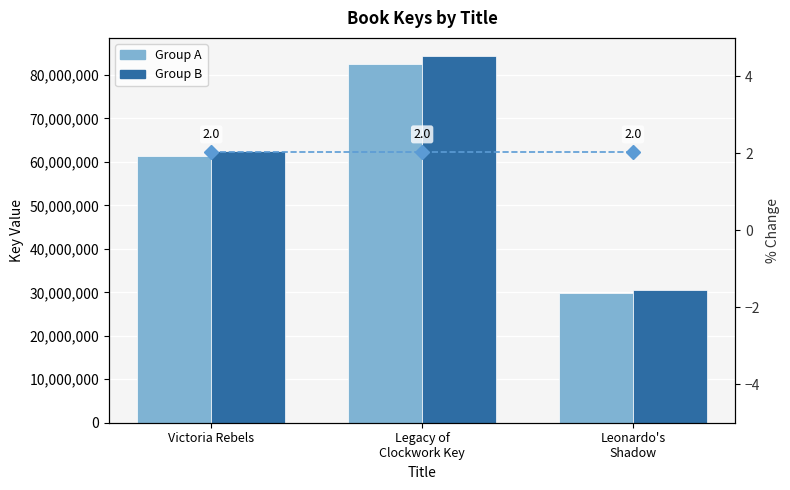

What is the difference between the maximum and minimum values in the Group A series?

52821312.0